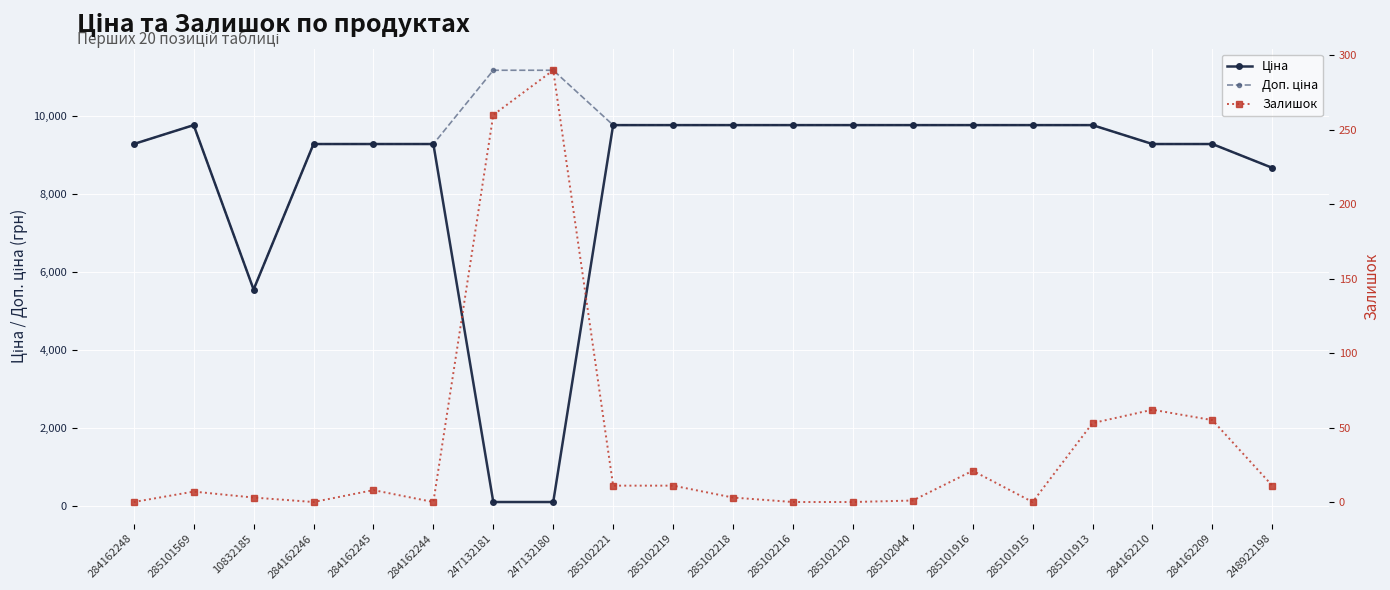

True or false: Доп. ціна and Ціна intersect in this chart.

False